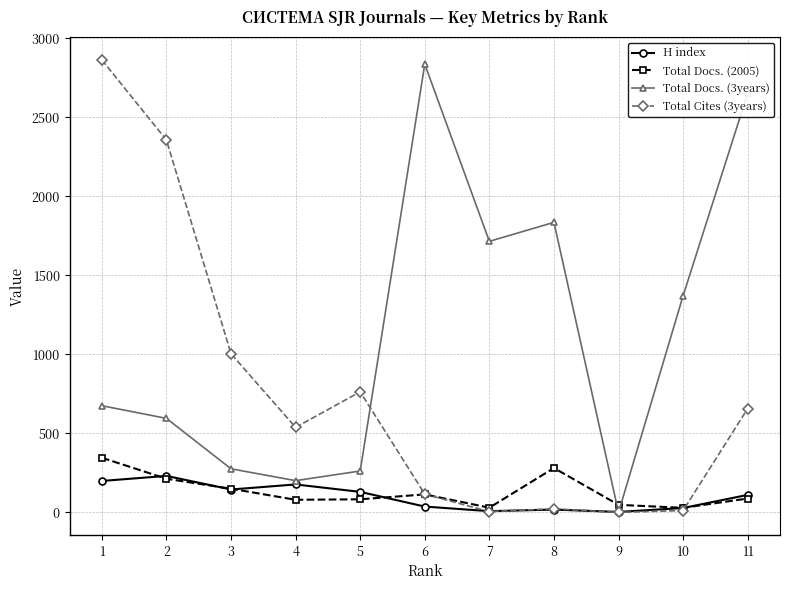

Which series has the largest total across all categories?

Total Docs. (3years)